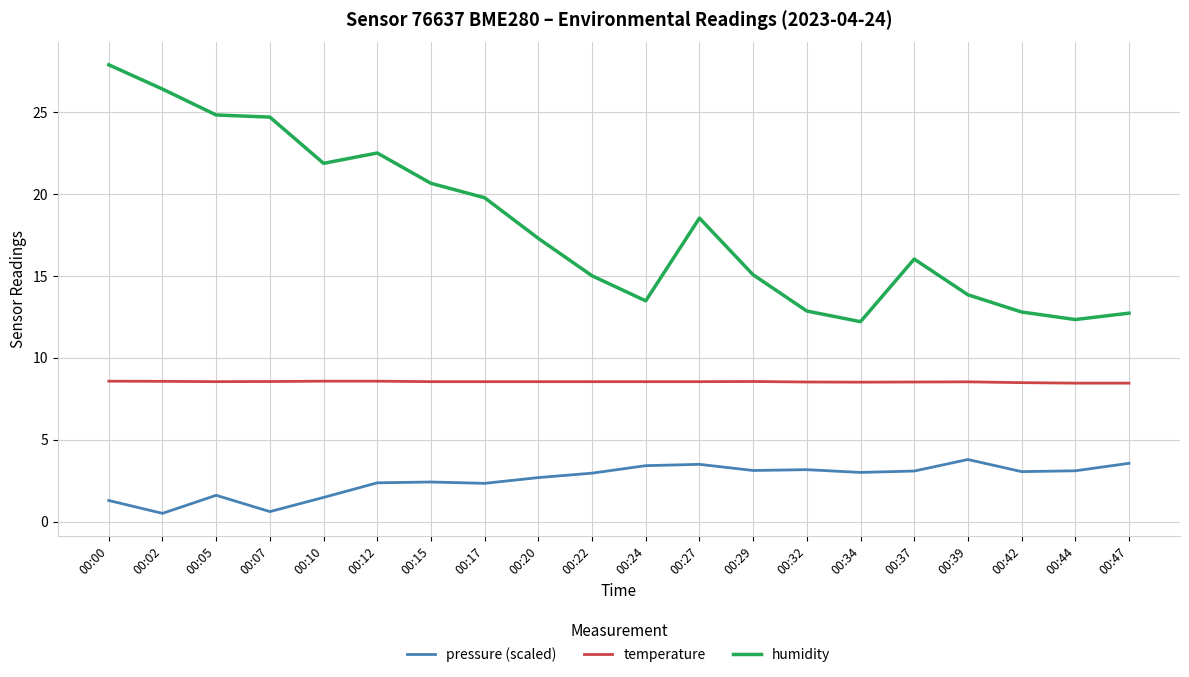

Where does the humidity series first go above 17?

00:00